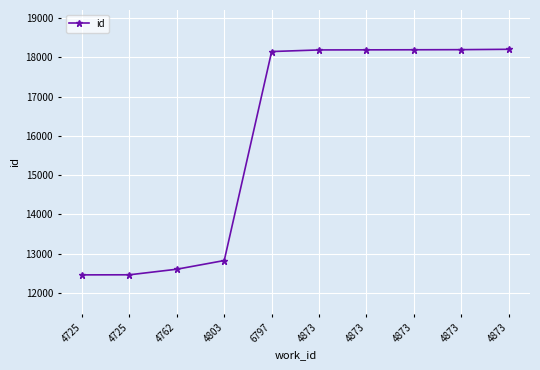

Reading left to right, what are all the values shown in this chart?

4725=12462	4725=12464	4762=12606	4803=12827	6797=18144	4873=18185	4873=18187	4873=18189	4873=18192	4873=18201